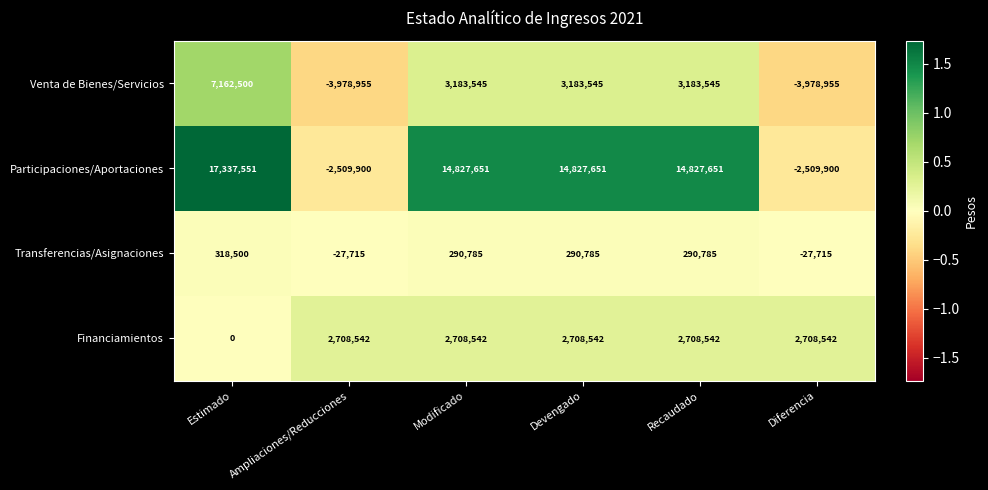

True or false: Transferencias/Asignaciones has a value of 318500 at Estimado.

True